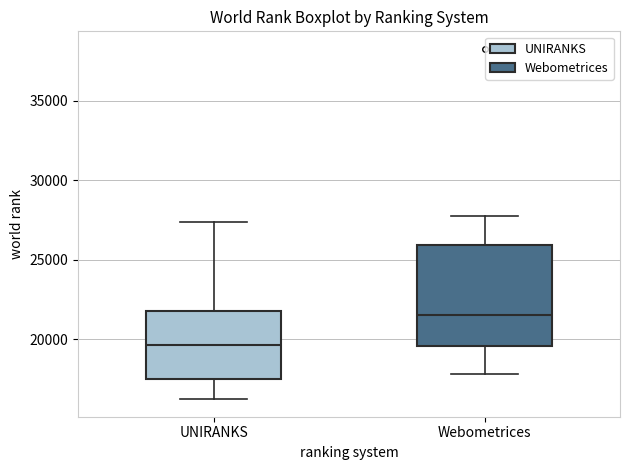

Which box is the tallest, from its lower edge to its upper edge?

Webometrices